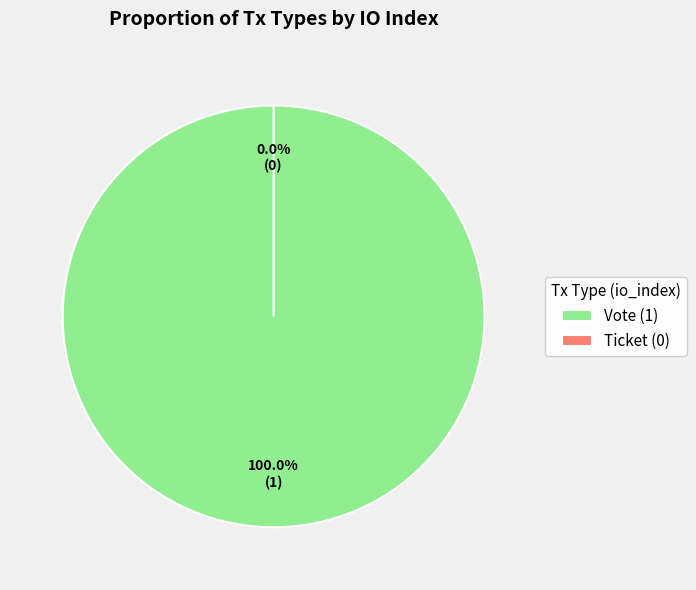

Count the number of slices in the pie.

2